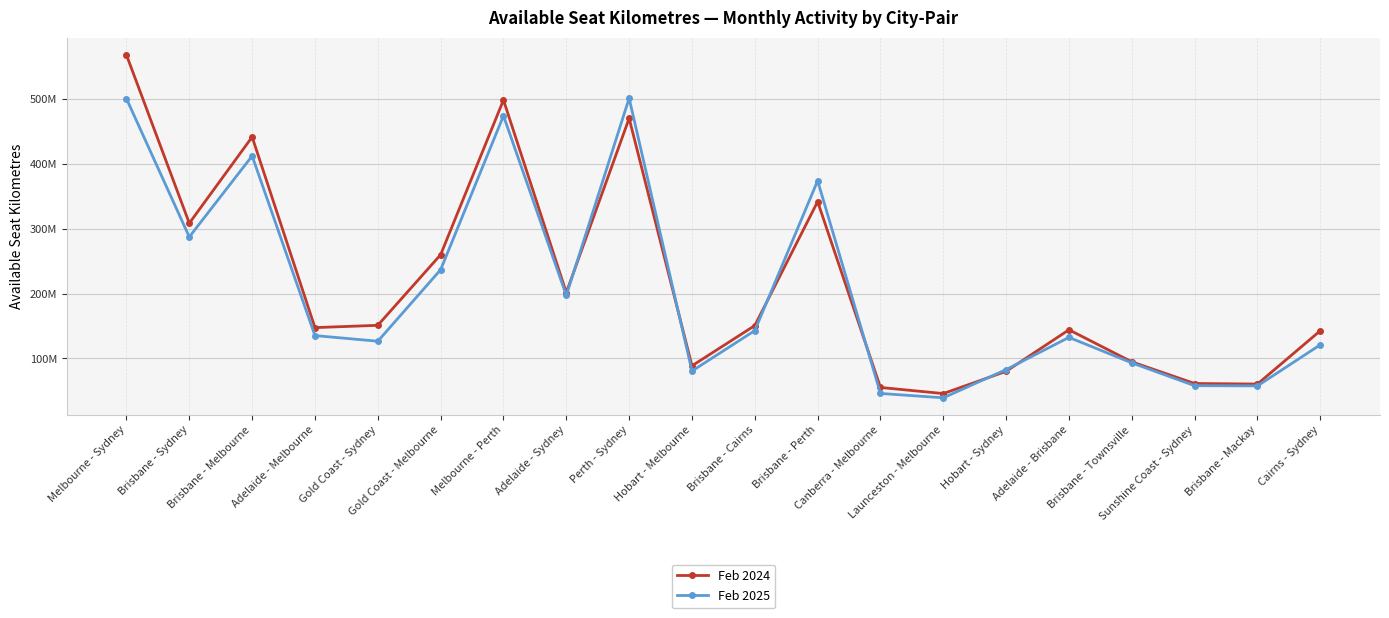

What is the maximum value shown in the chart?

567816121